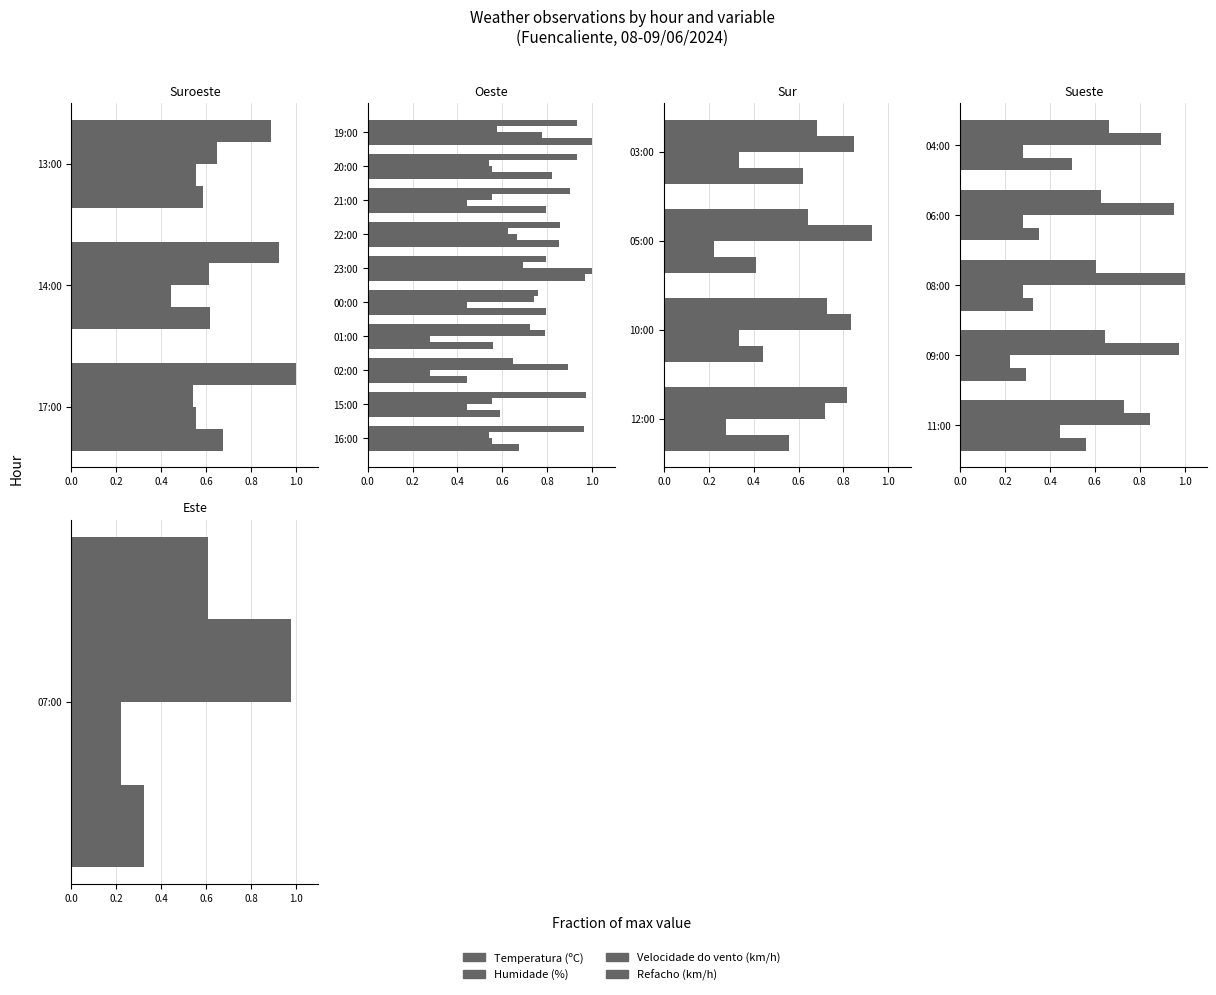

Which series has the widest spread of values?

Refacho (km/h)